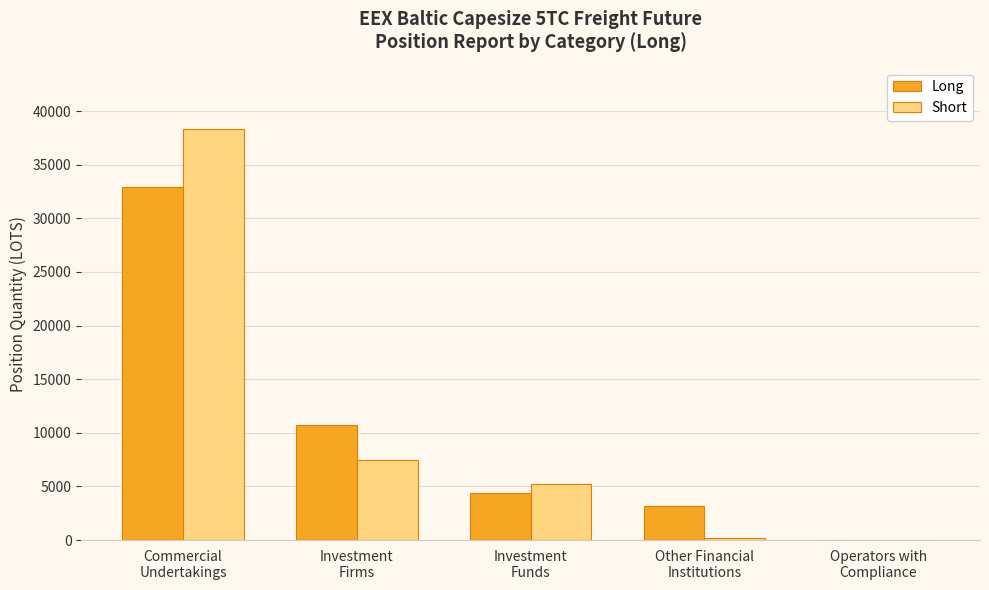

The Long series shows 4348.4 at Investment
Funds. True or false?

True